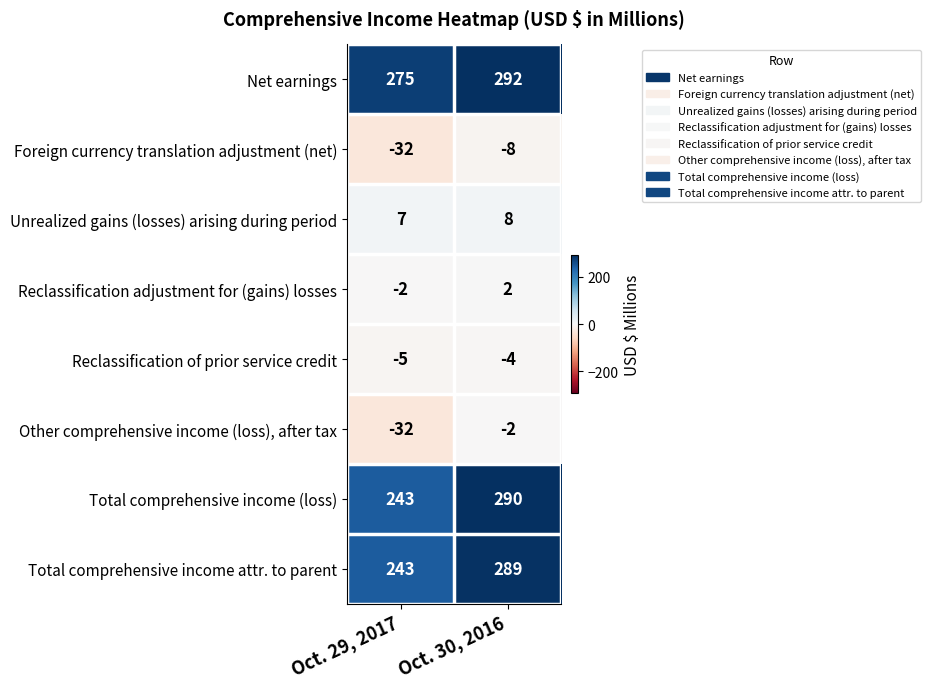

At which label does Net earnings reach its peak?

Oct. 30, 2016